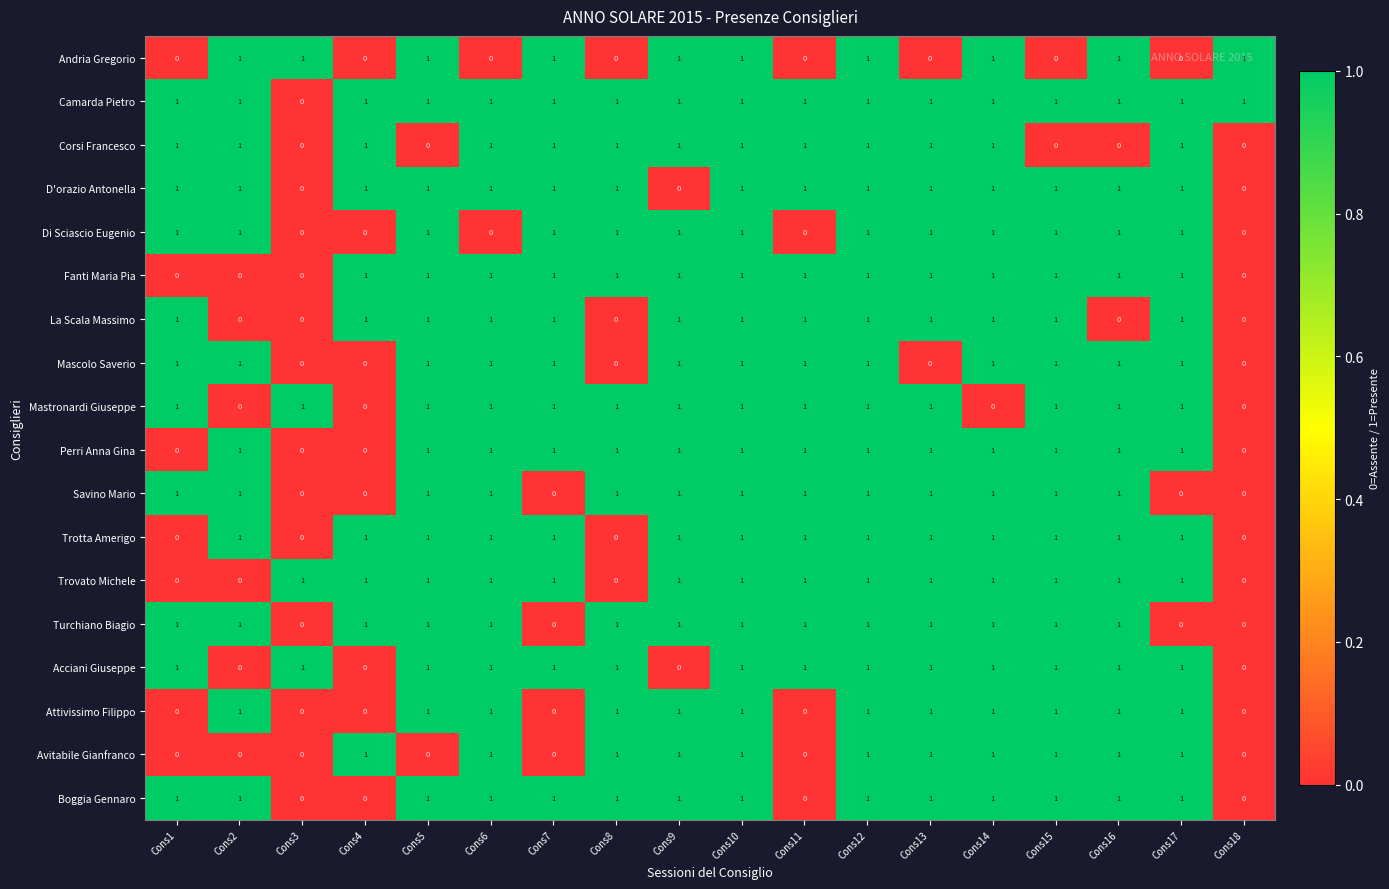

How many Fanti Maria Pia values are between 1 and 2?

14